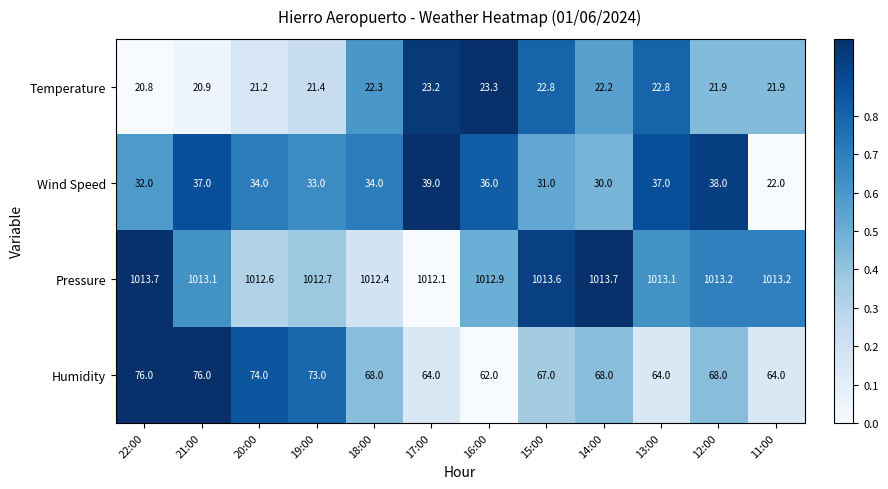

At which label does Pressure first exceed 1013?

22:00